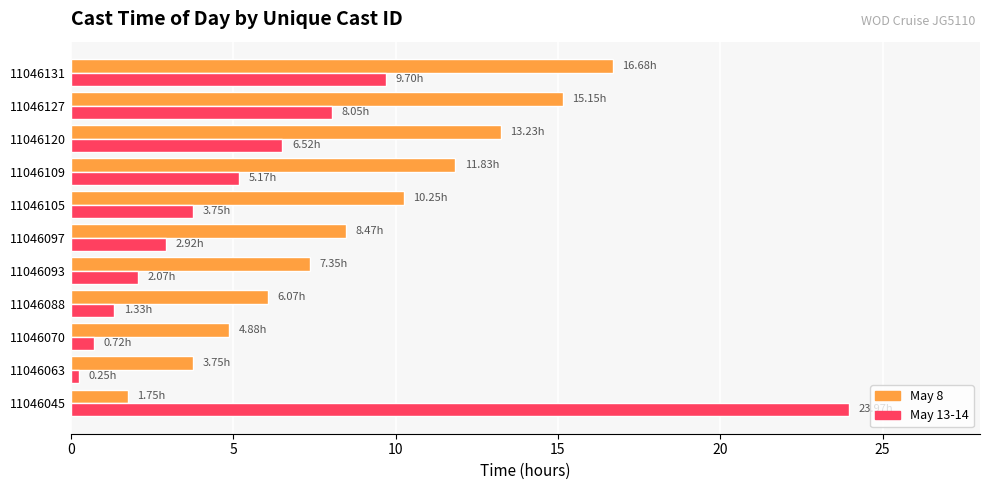

What is the spread (max minus min) of values at 11046131?

7.0